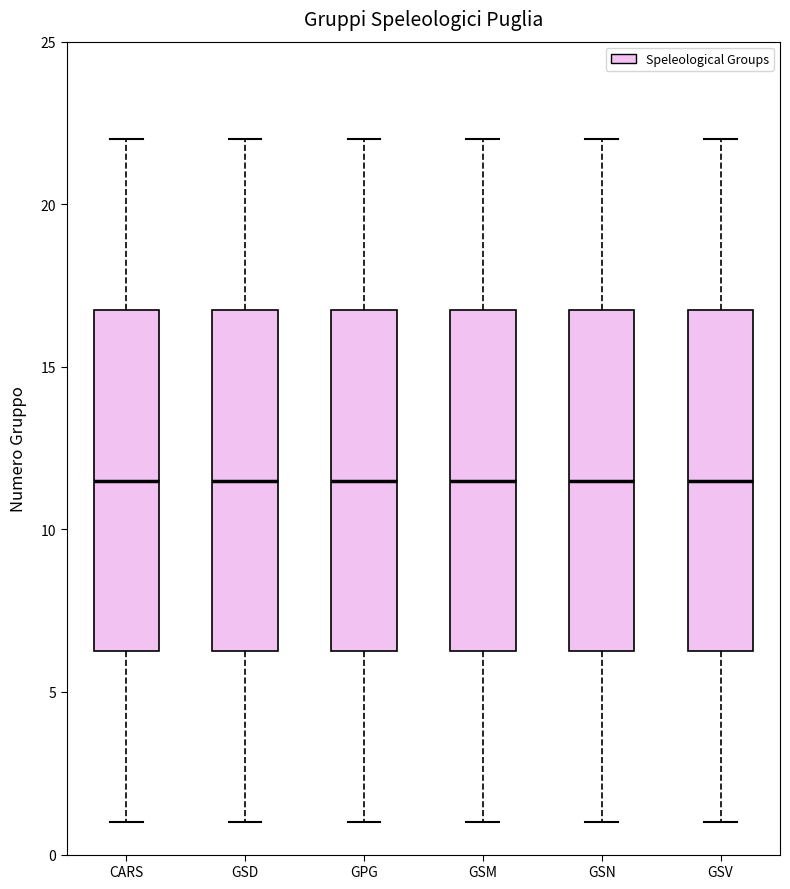

Where is the upper edge of the box for GPG on the y-axis? The values are not printed on the chart, so give them approximately, as read against the axis.

17.0